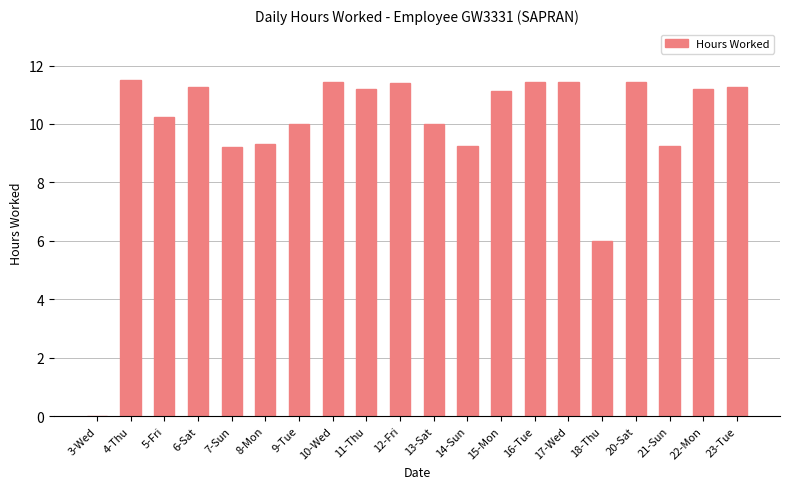

Between 21-Sun and 3-Wed, which is larger?

21-Sun